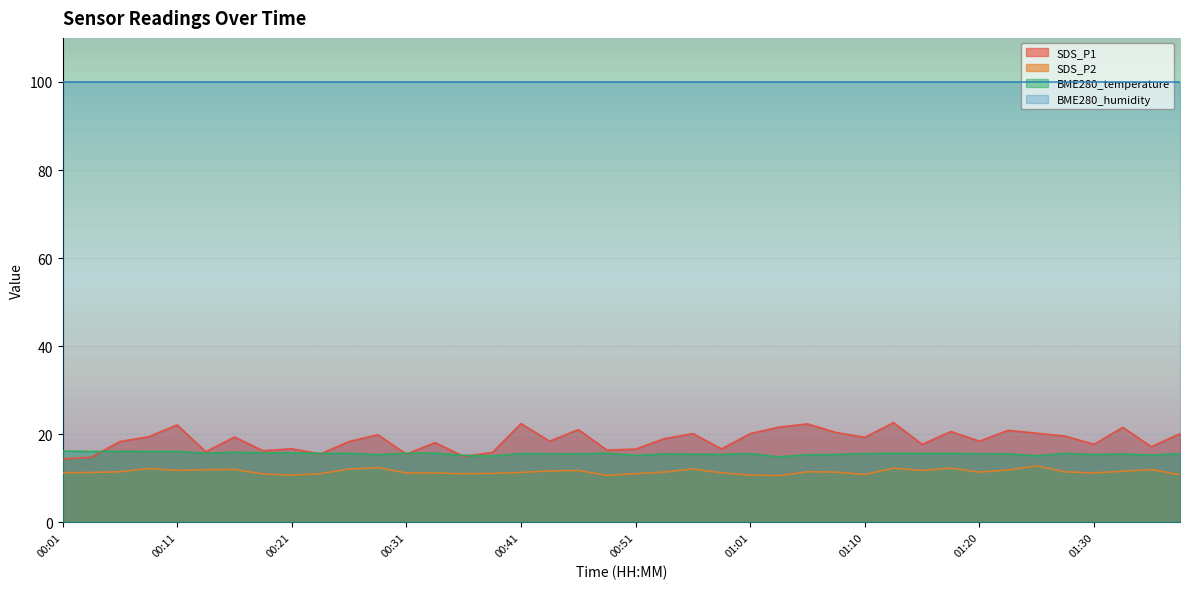

True or false: SDS_P2 and BME280_temperature cross at least once.

False